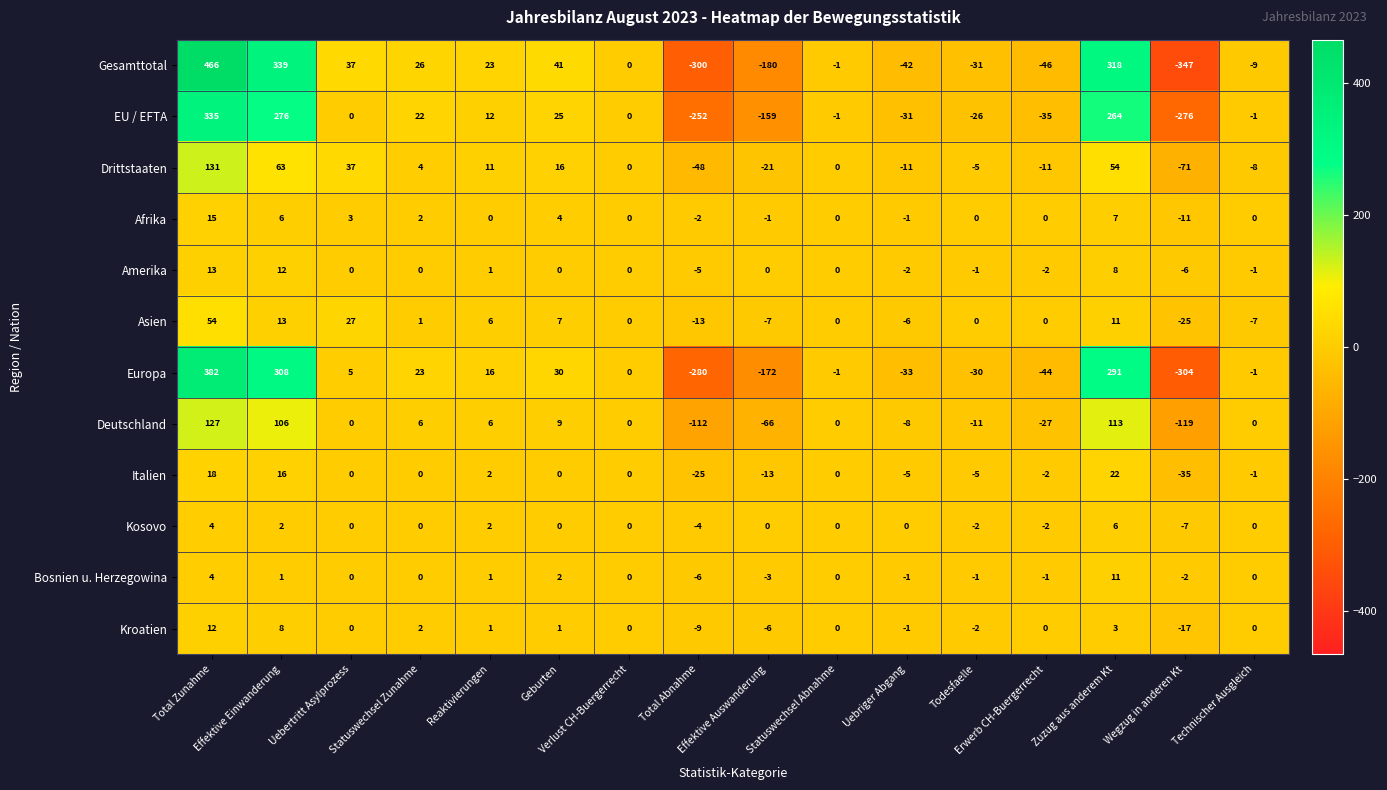

Which series has the largest total across all categories?

Gesamttotal